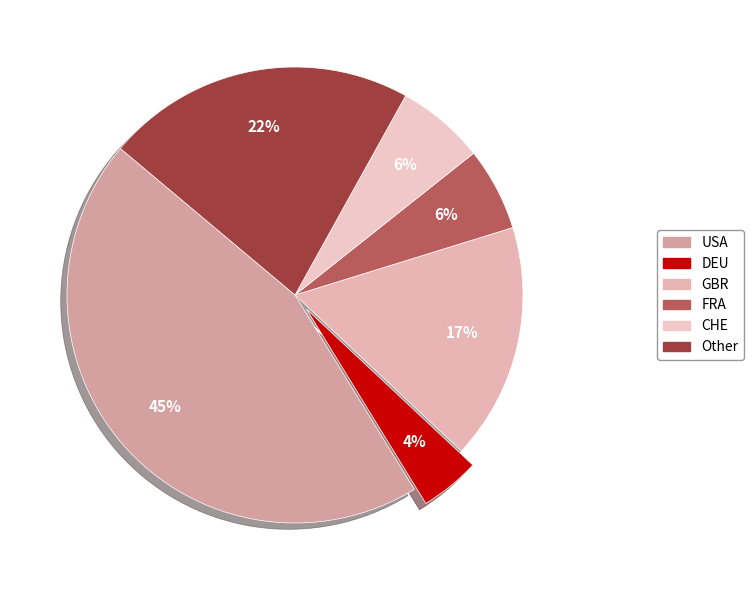

Count the number of slices in the pie.

6